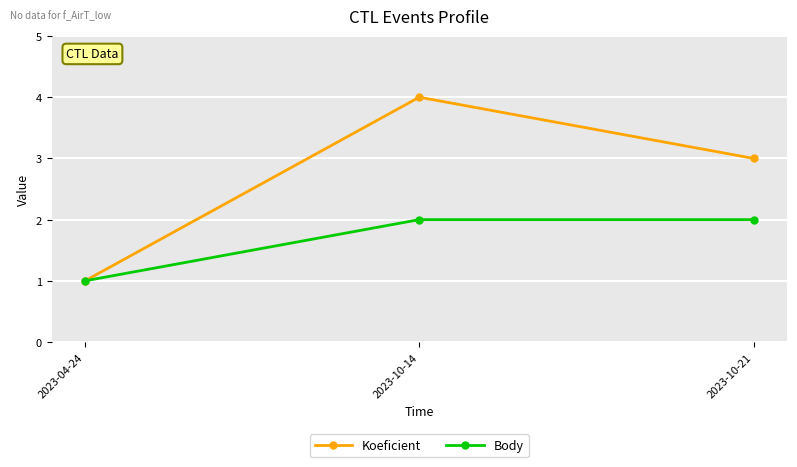

What is the value of the Body point at the 1st from the left?

1